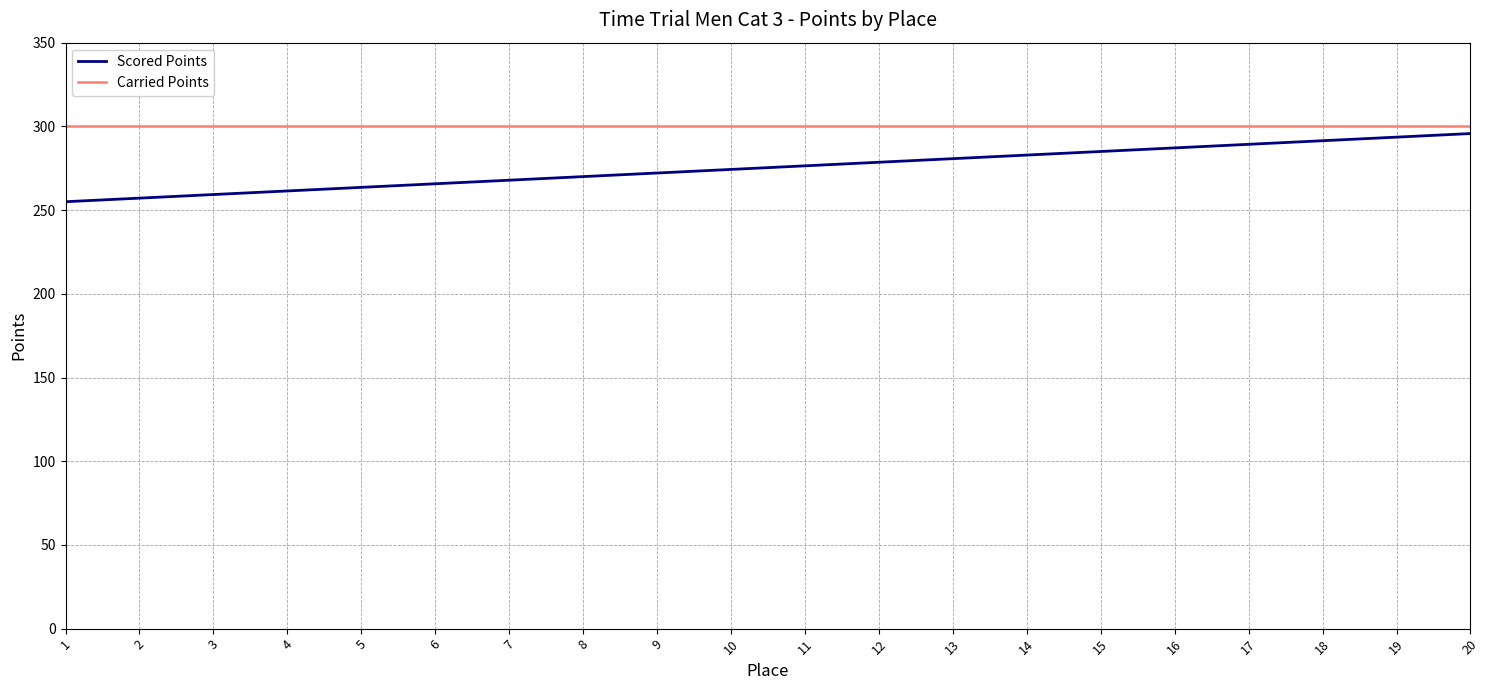

Which series has the largest total across all categories?

Carried Points